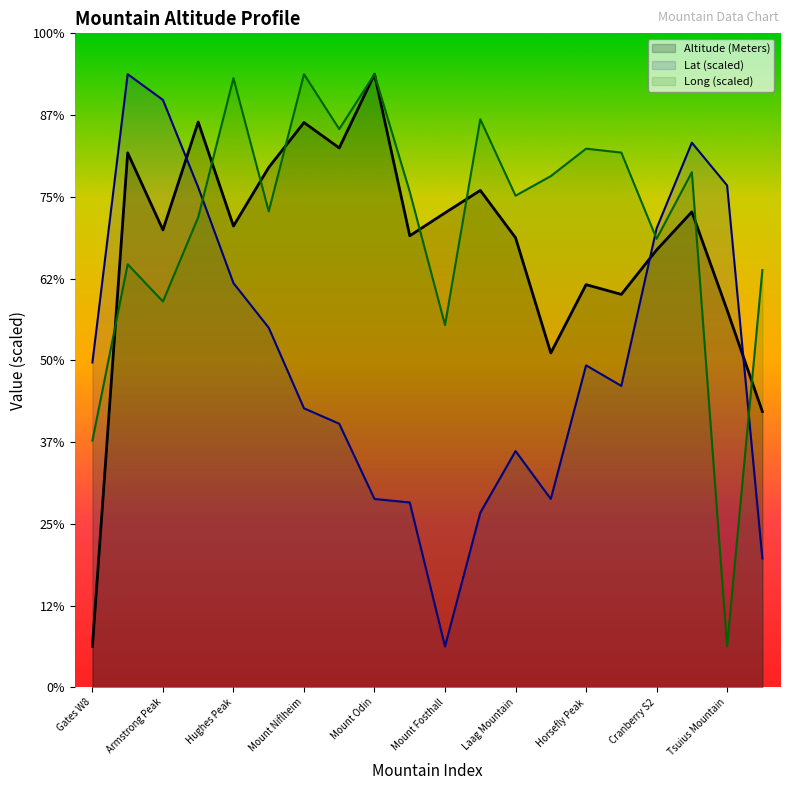

Is the value of Lat at Hughes Peak greater than the value of Altitude (Meters) at Gates W8?

Yes